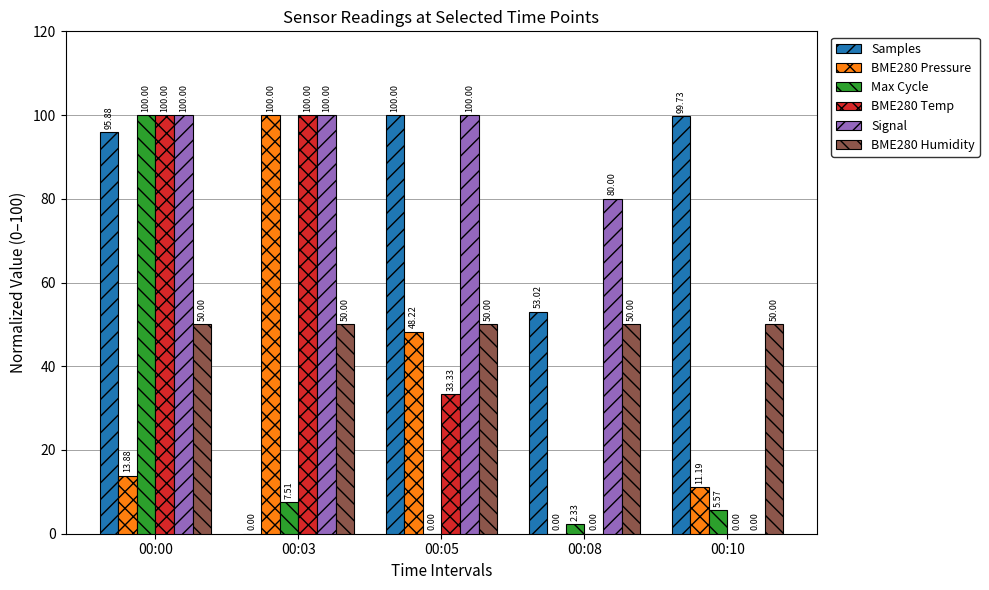

How many positive values does the BME280 Pressure series have?

4